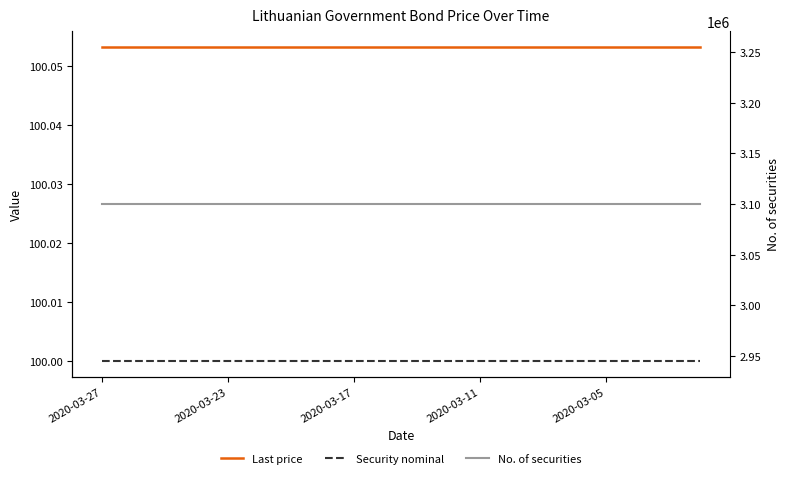

Reading left to right, transcribe all the data shown in this chart.

Last price: 100.1	100.1	100.1	100.1	100.1	100.1	100.1	100.1	100.1	100.1	100.1	100.1	100.1	100.1	100.1	100.1	100.1	100.1	100.1	100.1
Security nominal: 100.0	100.0	100.0	100.0	100.0	100.0	100.0	100.0	100.0	100.0	100.0	100.0	100.0	100.0	100.0	100.0	100.0	100.0	100.0	100.0
No. of securities: 3100000.0	3100000.0	3100000.0	3100000.0	3100000.0	3100000.0	3100000.0	3100000.0	3100000.0	3100000.0	3100000.0	3100000.0	3100000.0	3100000.0	3100000.0	3100000.0	3100000.0	3100000.0	3100000.0	3100000.0